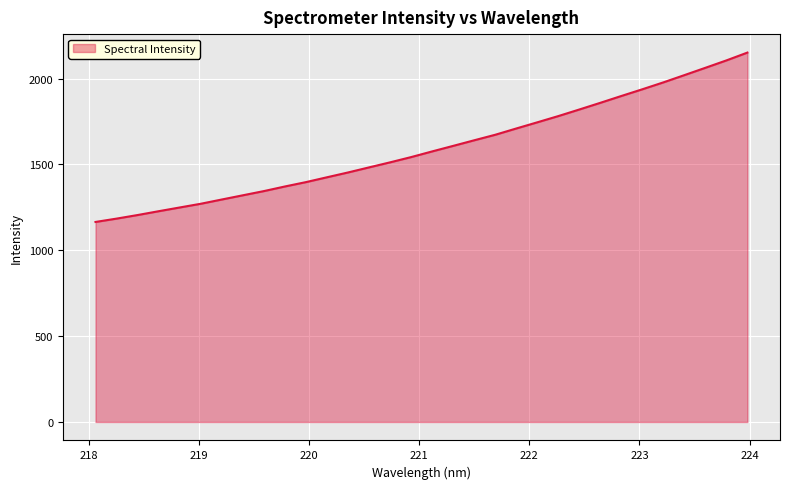

Reading right to left, extract all data points from this chart.

2151.8	2106.2	2063.1	2020.5	1978.3	1938.1	1899.0	1859.2	1820.3	1781.9	1745.6	1709.7	1673.1	1641.0	1608.4	1576.1	1543.1	1512.5	1483.1	1453.5	1425.5	1397.3	1371.9	1345.0	1320.5	1296.0	1271.1	1249.5	1227.7	1205.5	1184.6	1165.2